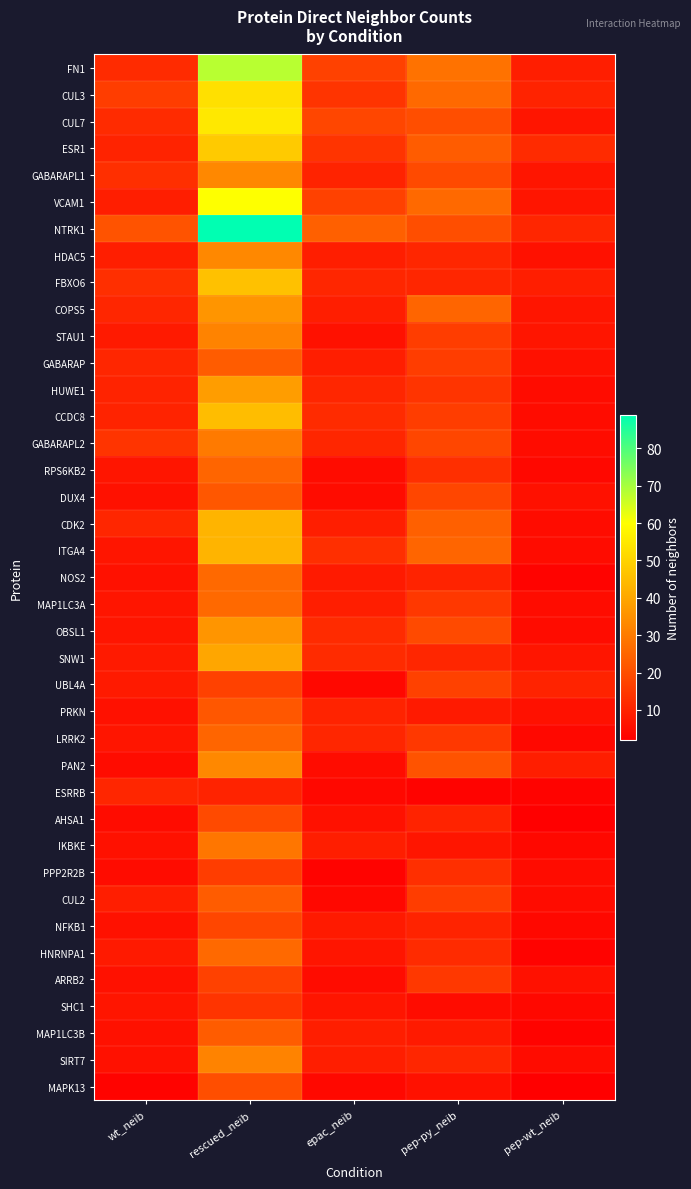

Rank the series at pep-wt_neib from lowest to highest value.

AHSA1, MAPK13, NOS2, ESRRB, HNRNPA1, MAP1LC3B, RPS6KB2, LRRK2, IKBKE, NFKB1, SHC1, HUWE1, CCDC8, GABARAPL2, CDK2, ITGA4, MAP1LC3A, OBSL1, PPP2R2B, CUL2, SIRT7, HDAC5, GABARAP, DUX4, PRKN, ARRB2, CUL7, GABARAPL1, VCAM1, COPS5, STAU1, SNW1, FN1, FBXO6, PAN2, CUL3, UBL4A, NTRK1, ESR1